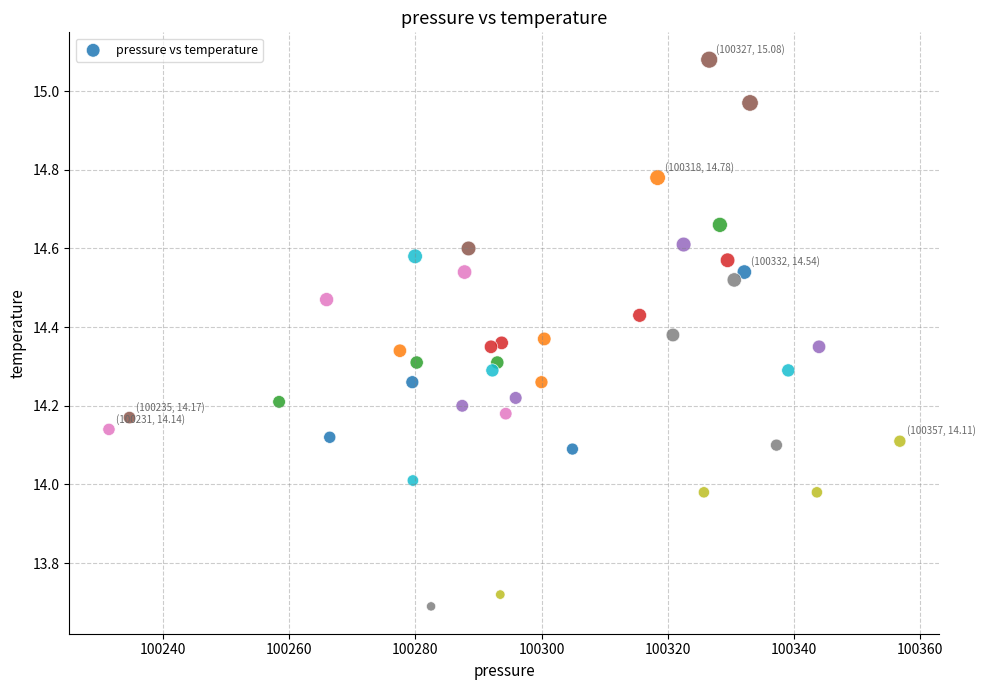

What is the range of Y values (max minus min)?

1.4